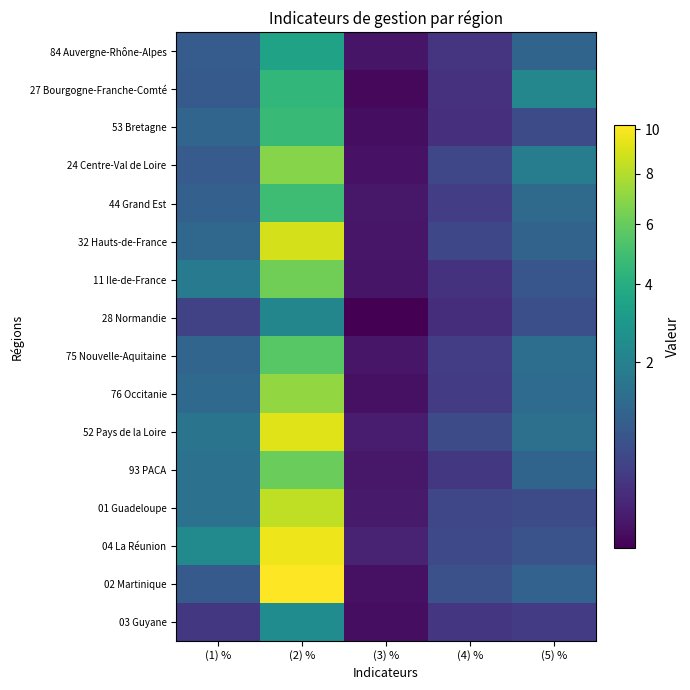

Reading left to right, what are all the values shown in this chart?

84 Auvergne-Rhône-Alpes: (1) %=0.9	(2) %=3.4	(3) %=0.1	(4) %=0.3	(5) %=1.1
27 Bourgogne-Franche-Comté: (1) %=0.9	(2) %=4.5	(3) %=0.1	(4) %=0.3	(5) %=2.2
53 Bretagne: (1) %=1.1	(2) %=4.7	(3) %=0.1	(4) %=0.2	(5) %=0.6
24 Centre-Val de Loire: (1) %=0.9	(2) %=6.8	(3) %=0.1	(4) %=0.5	(5) %=1.8
44 Grand Est: (1) %=1.0	(2) %=4.8	(3) %=0.1	(4) %=0.4	(5) %=1.3
32 Hauts-de-France: (1) %=1.2	(2) %=8.9	(3) %=0.1	(4) %=0.5	(5) %=1.1
11 Ile-de-France: (1) %=1.7	(2) %=6.2	(3) %=0.1	(4) %=0.3	(5) %=0.8
28 Normandie: (1) %=0.4	(2) %=2.2	(3) %=0.0	(4) %=0.2	(5) %=0.7
75 Nouvelle-Aquitaine: (1) %=1.1	(2) %=5.6	(3) %=0.1	(4) %=0.4	(5) %=1.4
76 Occitanie: (1) %=1.2	(2) %=7.1	(3) %=0.1	(4) %=0.4	(5) %=1.3
52 Pays de la Loire: (1) %=1.6	(2) %=9.2	(3) %=0.1	(4) %=0.6	(5) %=1.4
93 PACA: (1) %=1.5	(2) %=6.1	(3) %=0.1	(4) %=0.3	(5) %=1.1
01 Guadeloupe: (1) %=1.5	(2) %=8.3	(3) %=0.1	(4) %=0.5	(5) %=0.6
04 La Réunion: (1) %=2.4	(2) %=9.7	(3) %=0.2	(4) %=0.5	(5) %=0.7
02 Martinique: (1) %=0.9	(2) %=10.2	(3) %=0.1	(4) %=0.7	(5) %=1.0
03 Guyane: (1) %=0.3	(2) %=2.4	(3) %=0.1	(4) %=0.3	(5) %=0.4